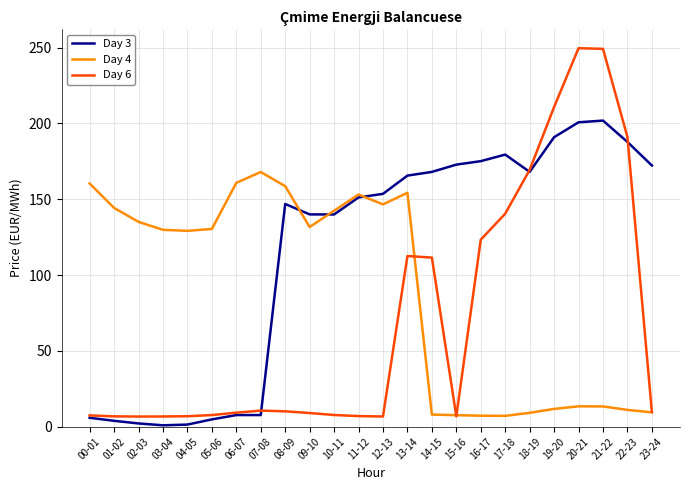

Which series has the largest total across all categories?

Day 3